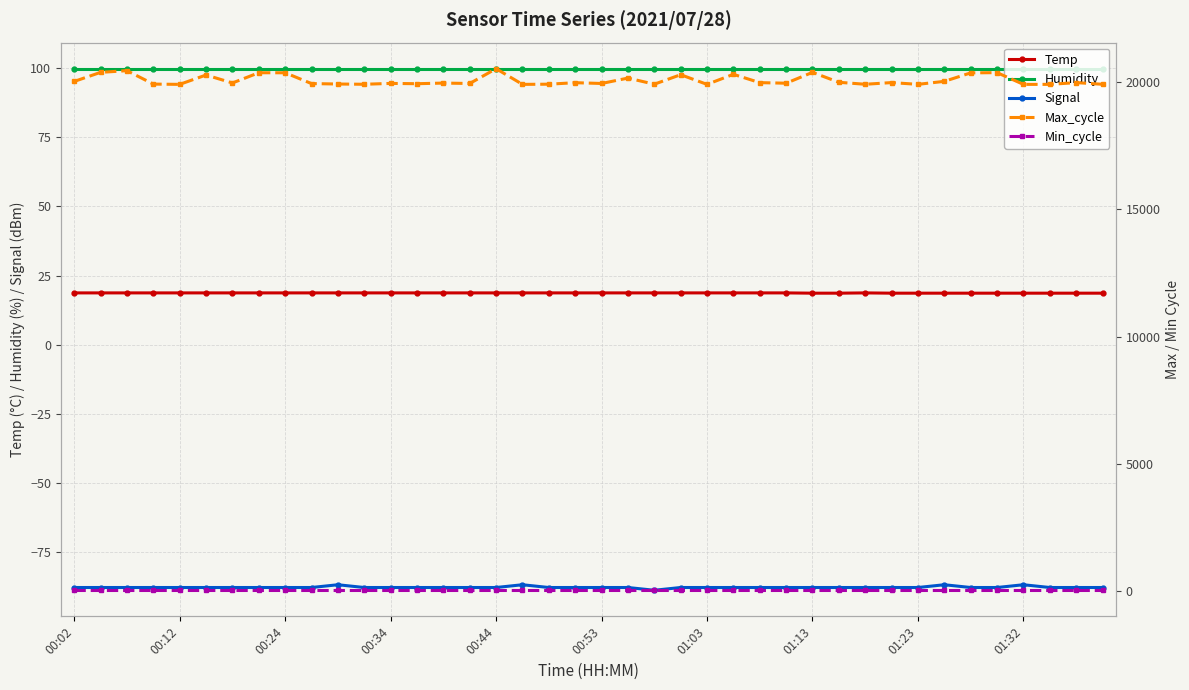

Is it true that Temp equals 4.3 at 01:23?

False